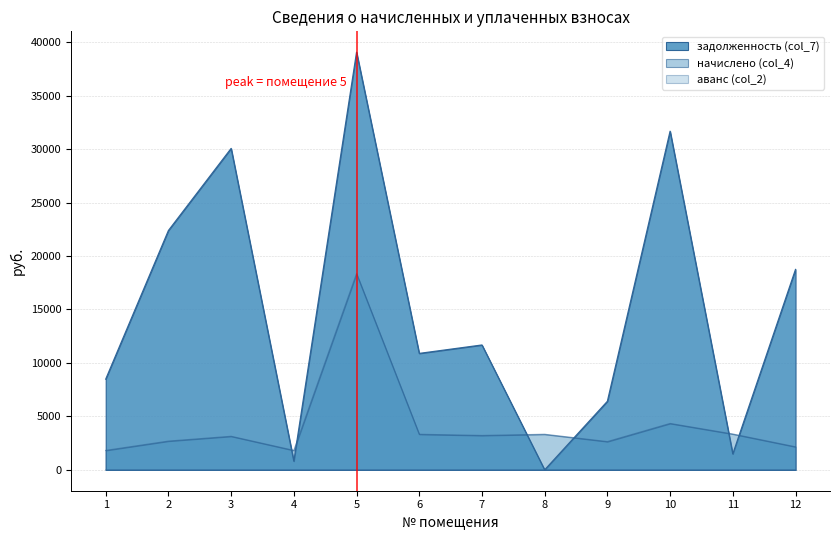

Is the value of задолженность (col_7) at 11 greater than the value of аванс (col_2) at 12?

Yes